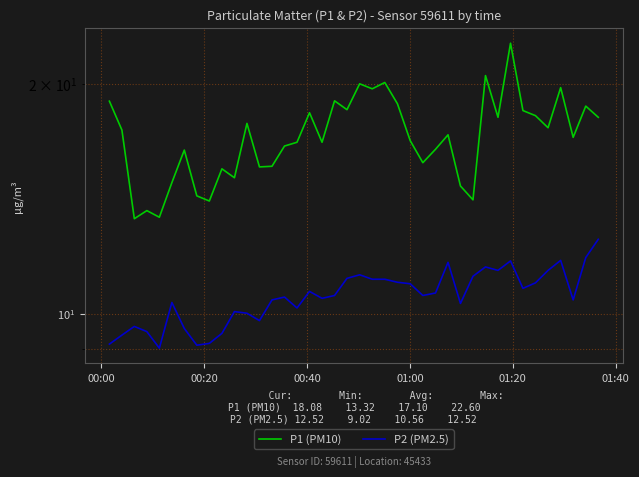

List the series in order of their peak value, lowest first.

P2 (PM2.5), P1 (PM10)